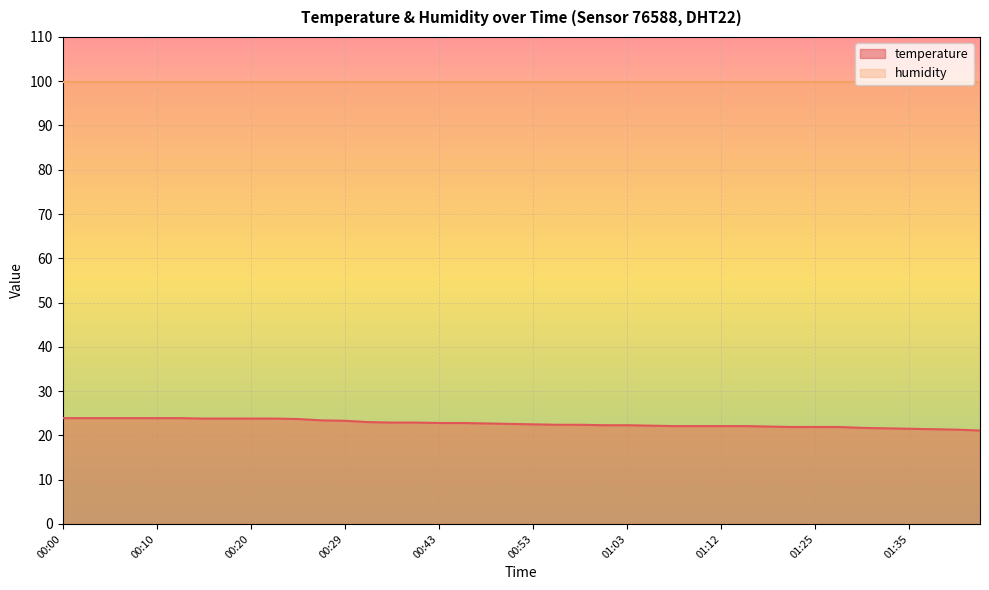

Reading left to right, transcribe all the data shown in this chart.

23.9	23.9	23.9	23.9	23.9	23.9	23.8	23.8	23.8	23.8	23.7	23.4	23.3	23.0	22.9	22.9	22.8	22.8	22.7	22.6	22.5	22.4	22.4	22.3	22.3	22.2	22.1	22.1	22.1	22.1	22.0	21.9	21.9	21.9	21.7	21.6	21.5	21.4	21.3	21.1